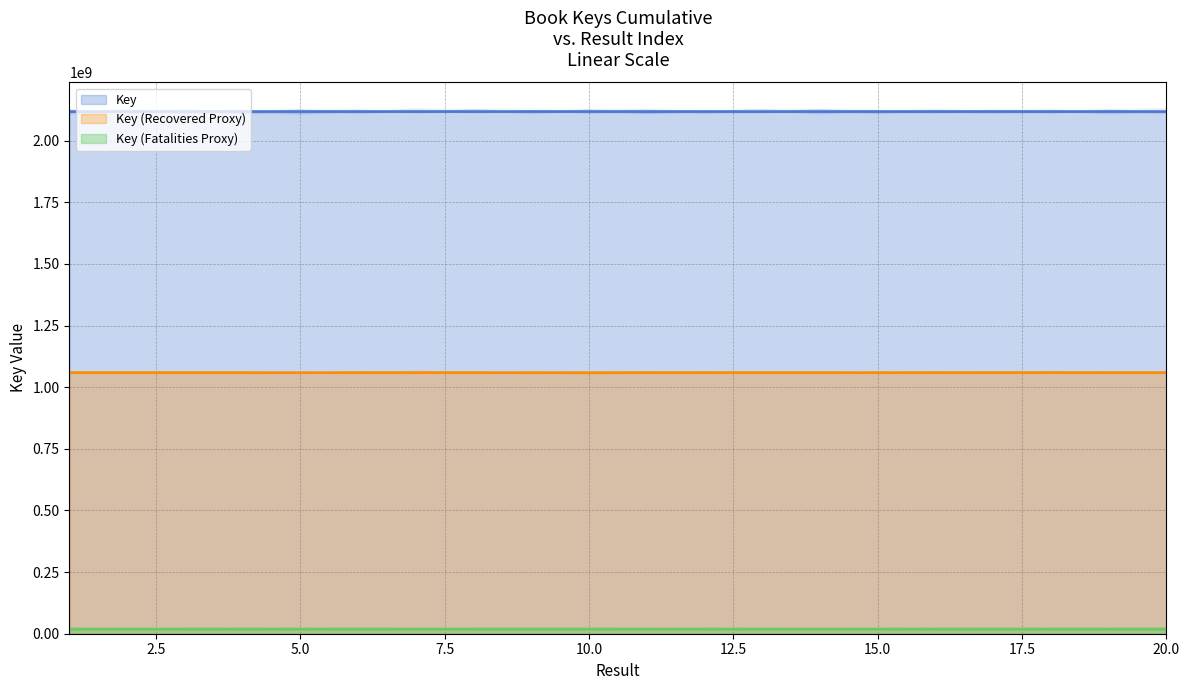

What is the ratio of the value at 15 to the value at 20?

1.0